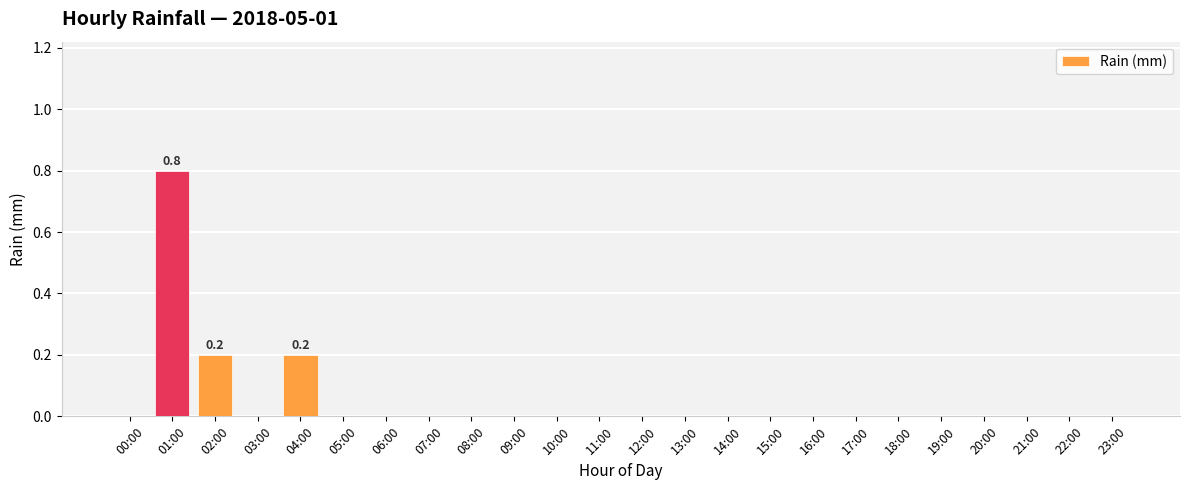

Which category has the highest value across all series?

01:00